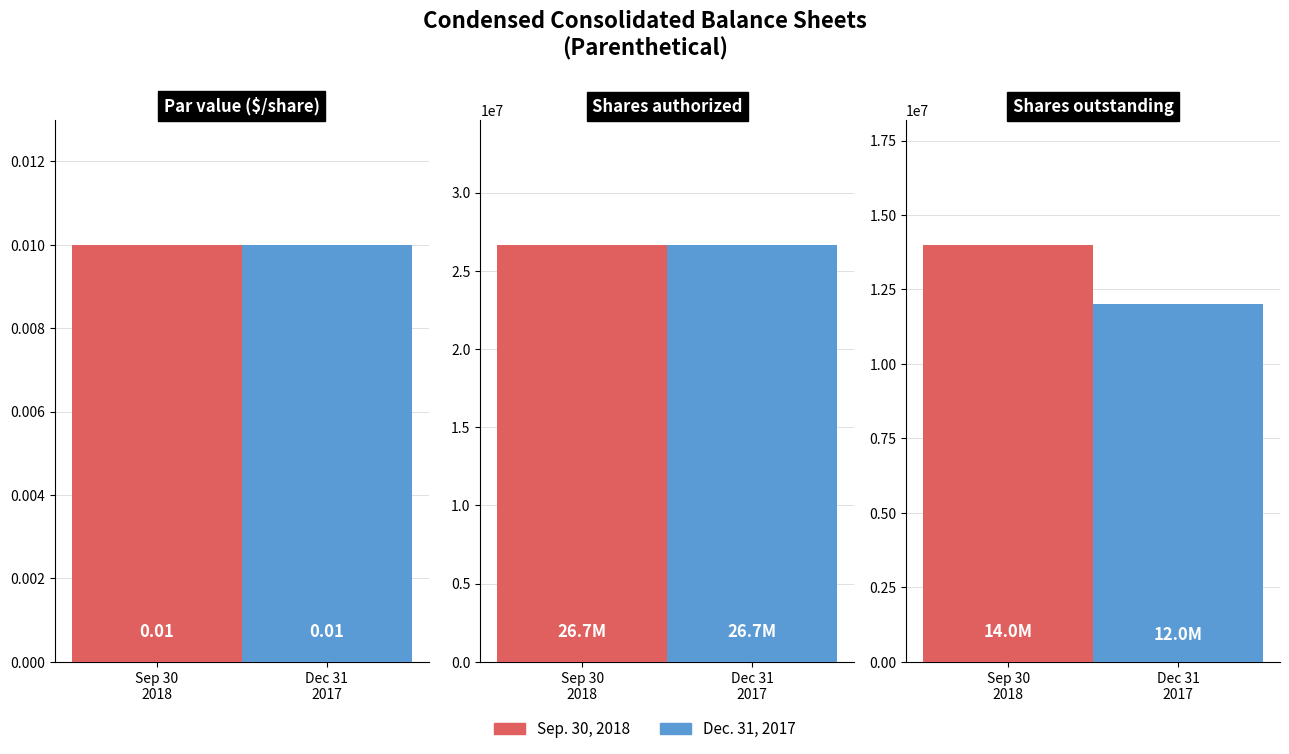

True or false: Sep. 30, 2018 has a value of 44948901.3 at Shares authorized.

False